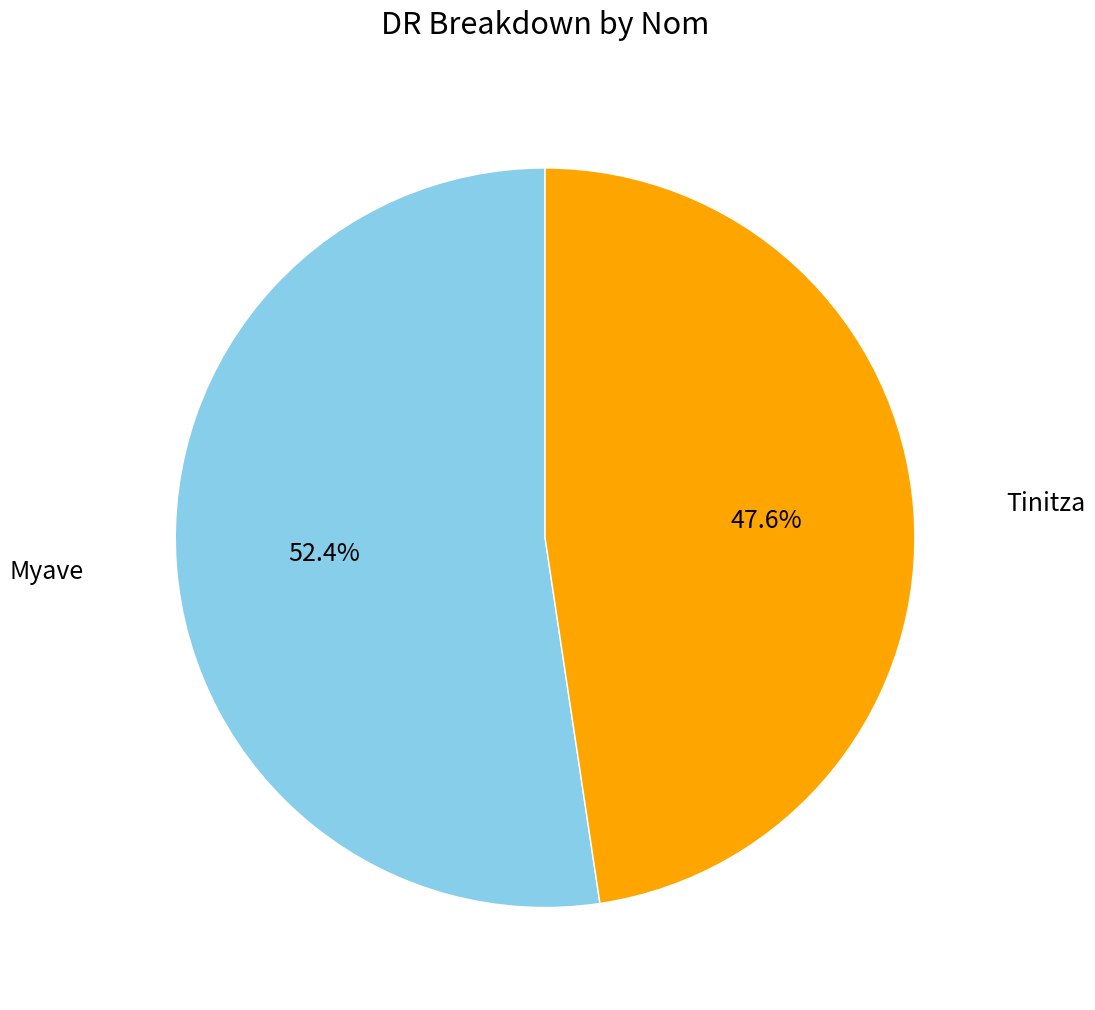

To the nearest percent, what is the difference between the Myave and Tinitza slice percentages?

5%